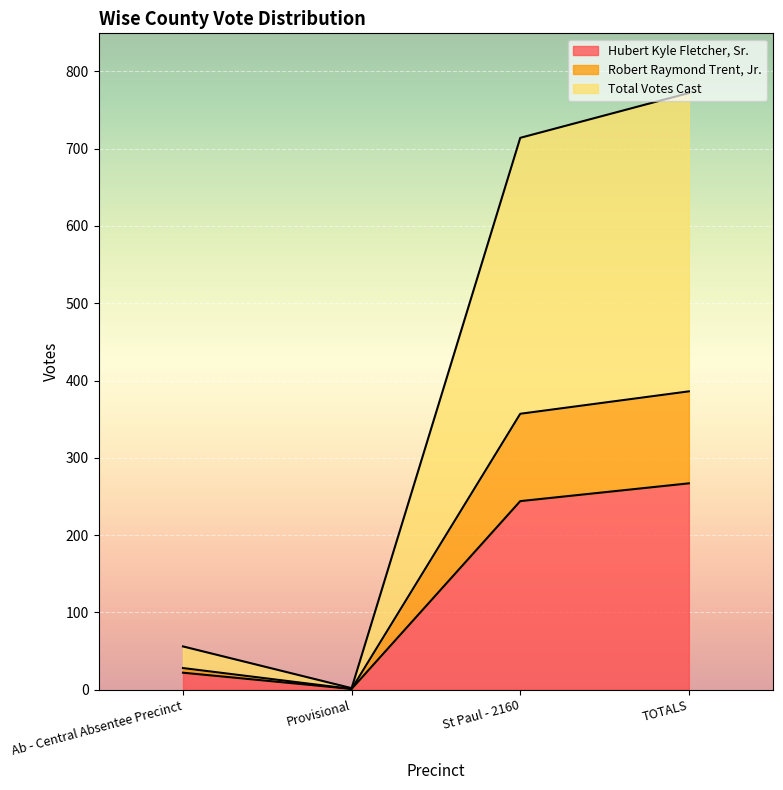

Between Provisional and St Paul - 2160, which series saw the biggest shift?

Total Votes Cast